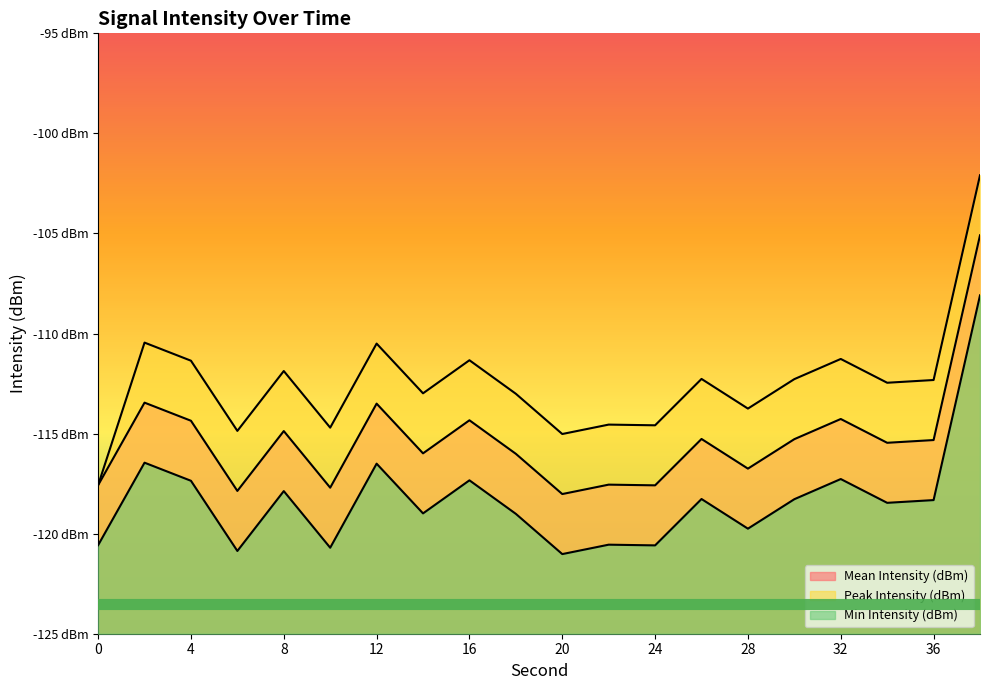

At which label is Peak Intensity (dBm) closest to -109?

2